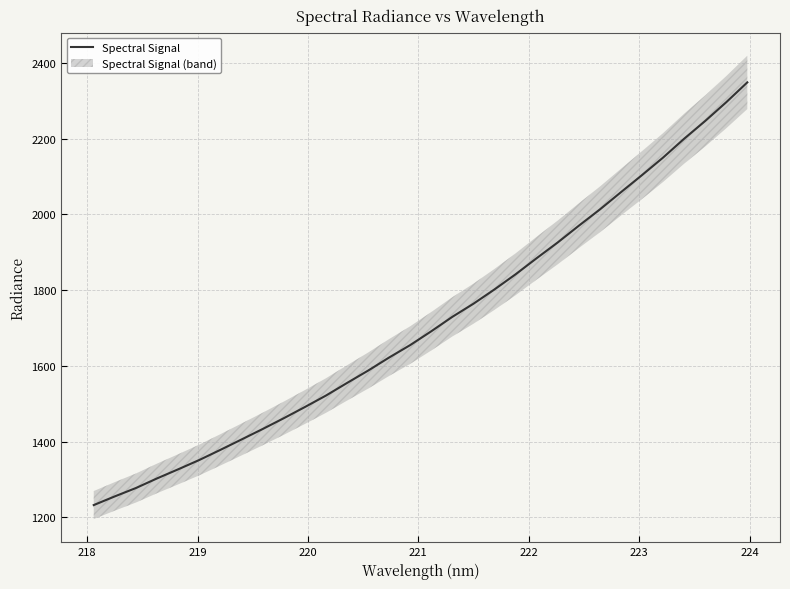

What is the lowest value of the Spectral Signal series?

1232.5